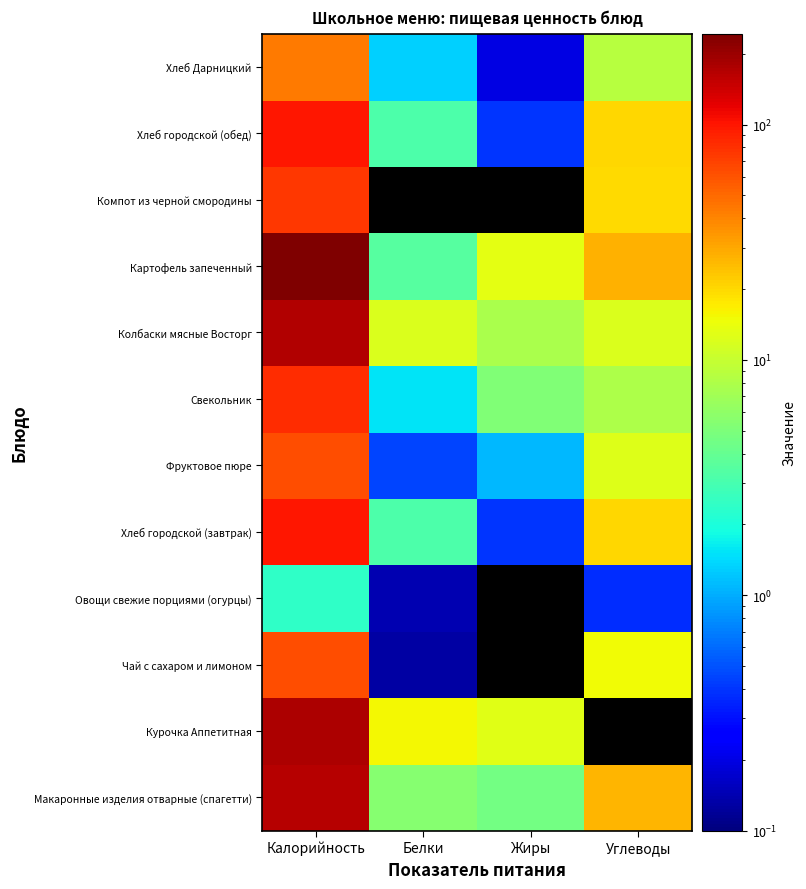

Reading left to right, what are all the values shown in this chart?

Макаронные изделия отварные (спагетти): Калорийность=168.4	Белки=5.5	Жиры=4.5	Углеводы=26.4
Курочка Аппетитная: Калорийность=179.2	Белки=15.5	Жиры=13.0	Углеводы=0.0
Чай с сахаром и лимоном: Калорийность=62.0	Белки=0.1	Жиры=0.0	Углеводы=15.2
Овощи свежие порциями (огурцы): Калорийность=2.4	Белки=0.1	Жиры=0.0	Углеводы=0.4
Хлеб городской (завтрак): Калорийность=100.0	Белки=3.2	Жиры=0.4	Углеводы=20.4
Фруктовое пюре: Калорийность=63.0	Белки=0.5	Жиры=1.1	Углеводы=12.6
Свекольник: Калорийность=83.9	Белки=1.5	Жиры=5.1	Углеводы=8.0
Колбаски мясные Восторг: Калорийность=169.4	Белки=12.2	Жиры=7.7	Углеводы=12.1
Картофель запеченный: Калорийность=243.8	Белки=3.4	Жиры=13.2	Углеводы=27.9
Компот из черной смородины: Калорийность=76.0	Белки=0.0	Жиры=0.0	Углеводы=20.0
Хлеб городской (обед): Калорийность=100.0	Белки=3.2	Жиры=0.4	Углеводы=20.4
Хлеб Дарницкий: Калорийность=43.0	Белки=1.3	Жиры=0.2	Углеводы=8.6